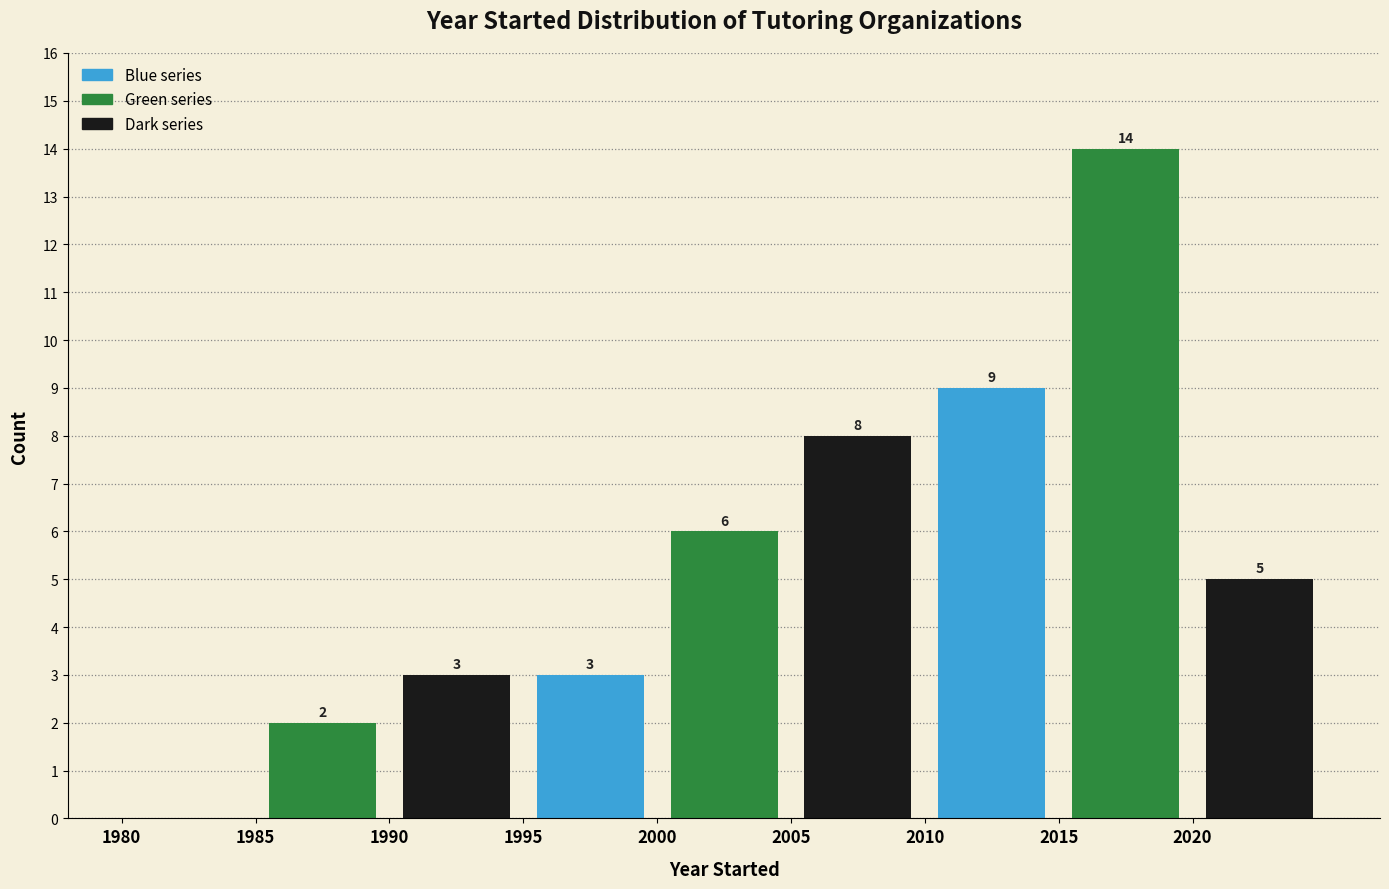

Which range on the x-axis has the tallest bar?

2015 to 2020